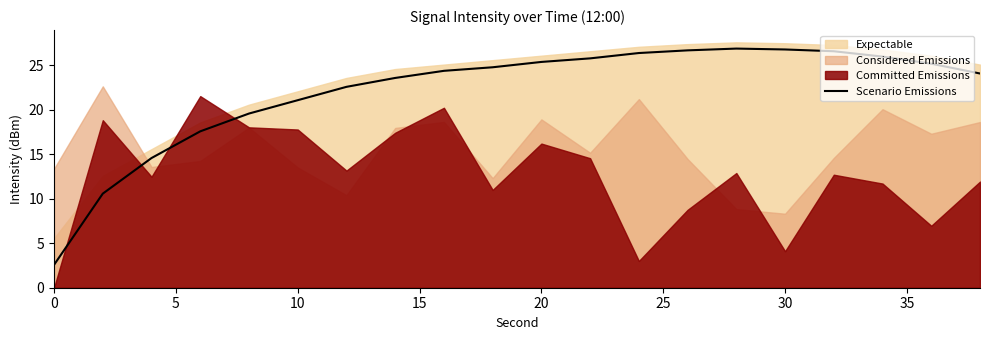

What is the sum of all values?

440.8